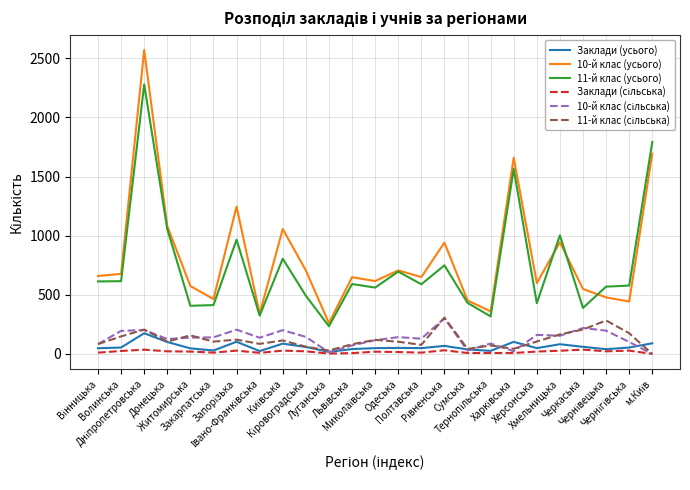

True or false: Заклади (усього) and 11-й клас (усього) intersect in this chart.

False